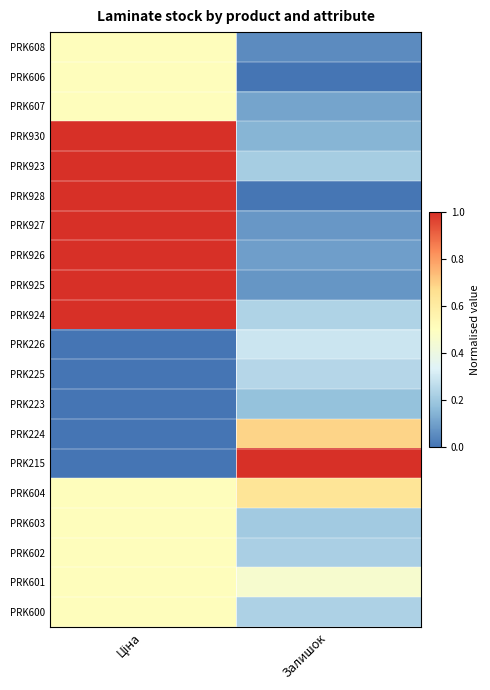

What is the difference between the highest and lowest values at Ціна?

1.0